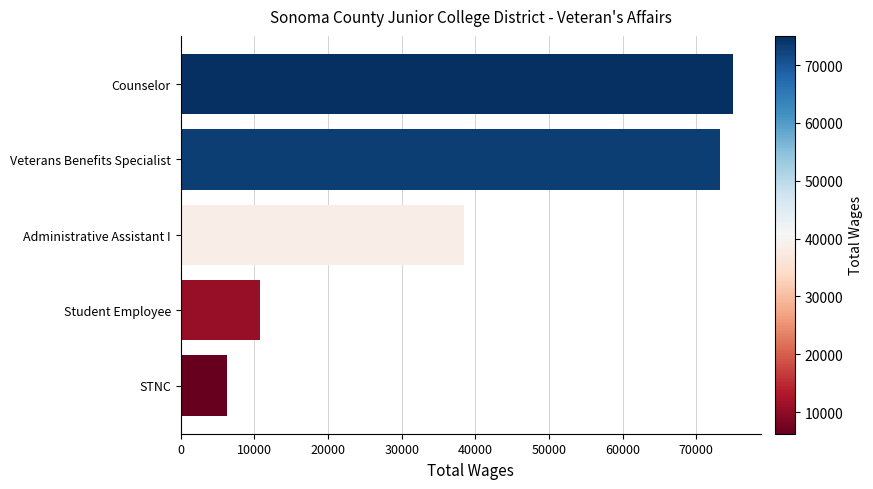

How many values are below 38489?

2